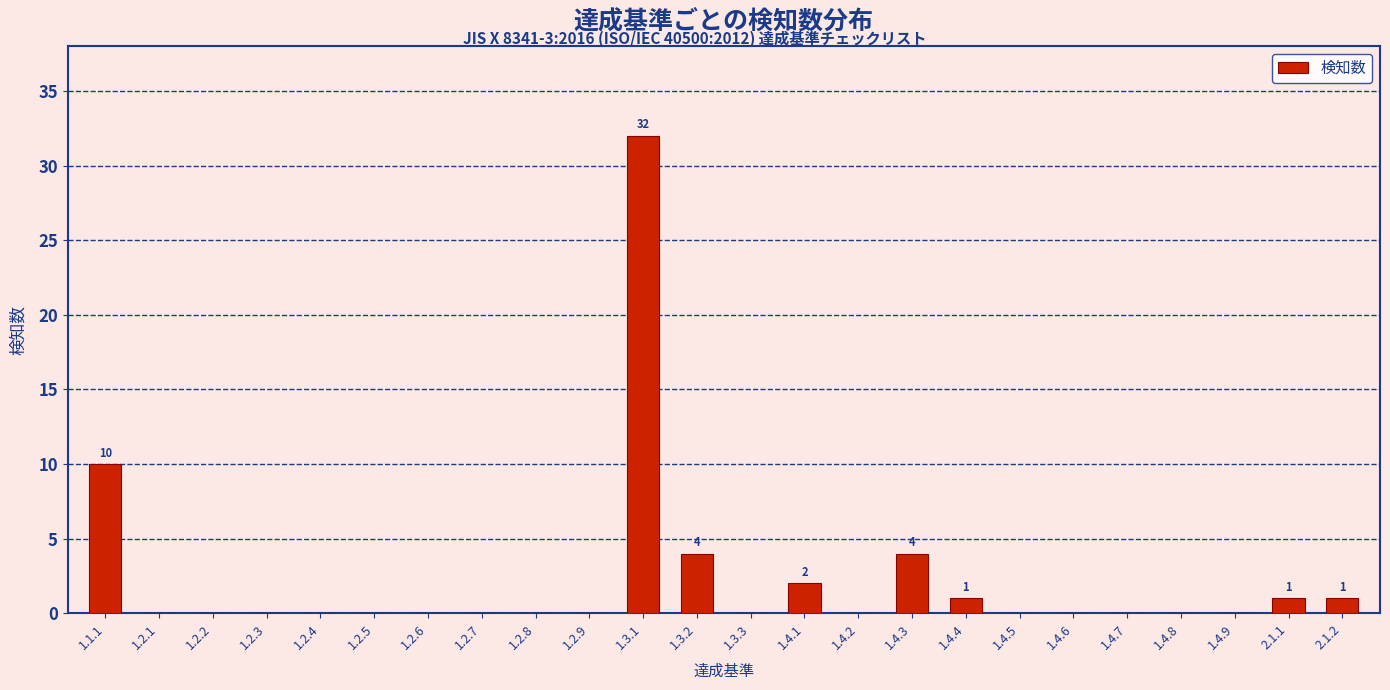

Reading left to right, extract all data points from this chart.

1.1.1=10	1.2.1=0	1.2.2=0	1.2.3=0	1.2.4=0	1.2.5=0	1.2.6=0	1.2.7=0	1.2.8=0	1.2.9=0	1.3.1=32	1.3.2=4	1.3.3=0	1.4.1=2	1.4.2=0	1.4.3=4	1.4.4=1	1.4.5=0	1.4.6=0	1.4.7=0	1.4.8=0	1.4.9=0	2.1.1=1	2.1.2=1